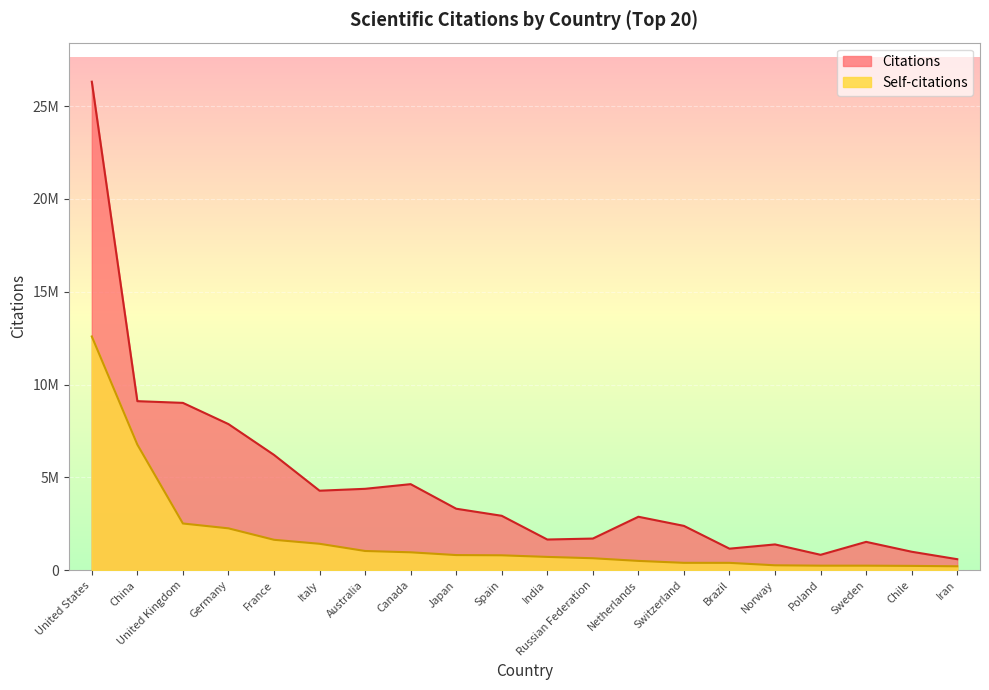

How many data points in Citations are less than 2927445?

10